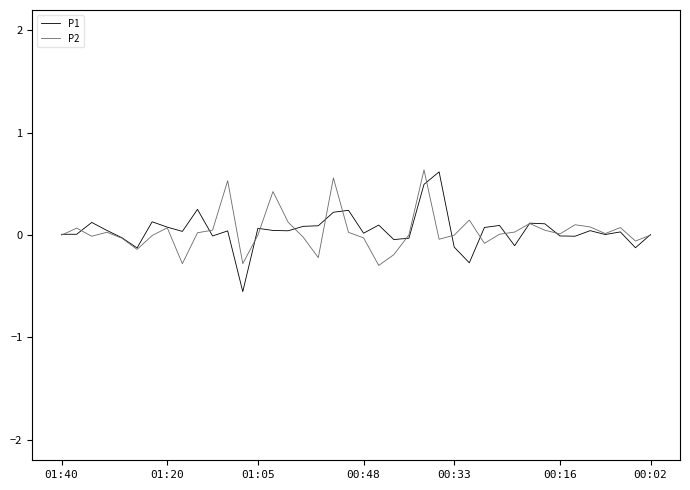

Is it true that P2 equals -0.1 at 34?

True